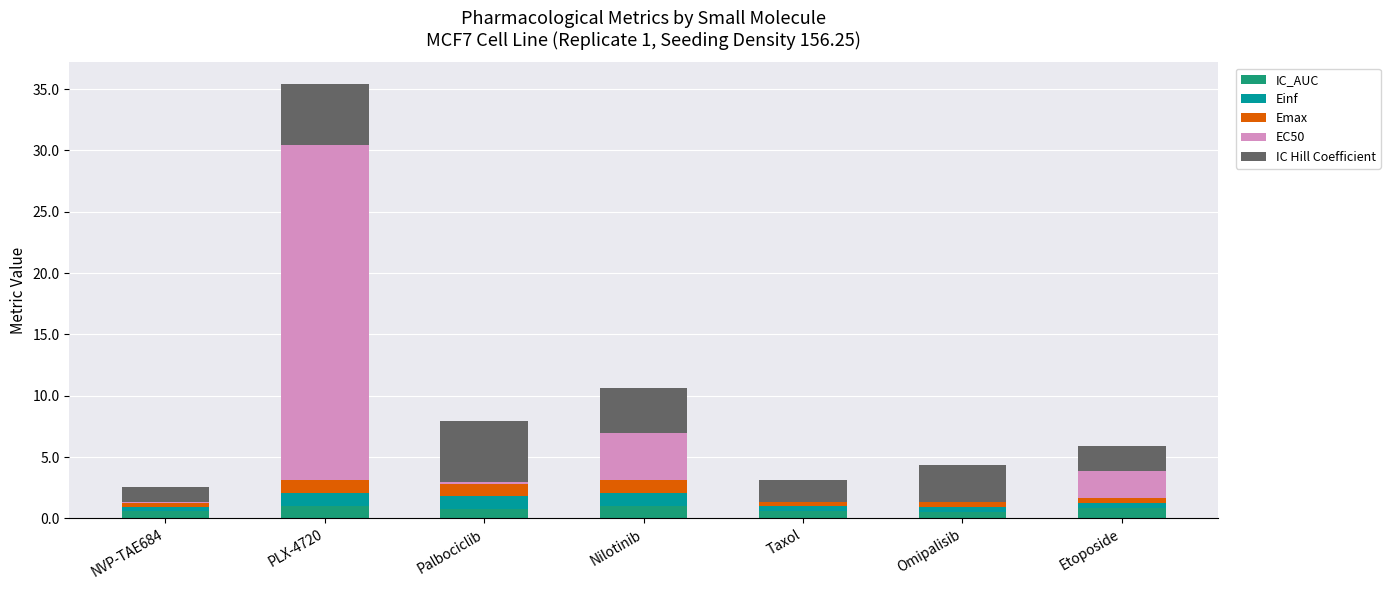

What is the sum of all IC_AUC values?

5.3